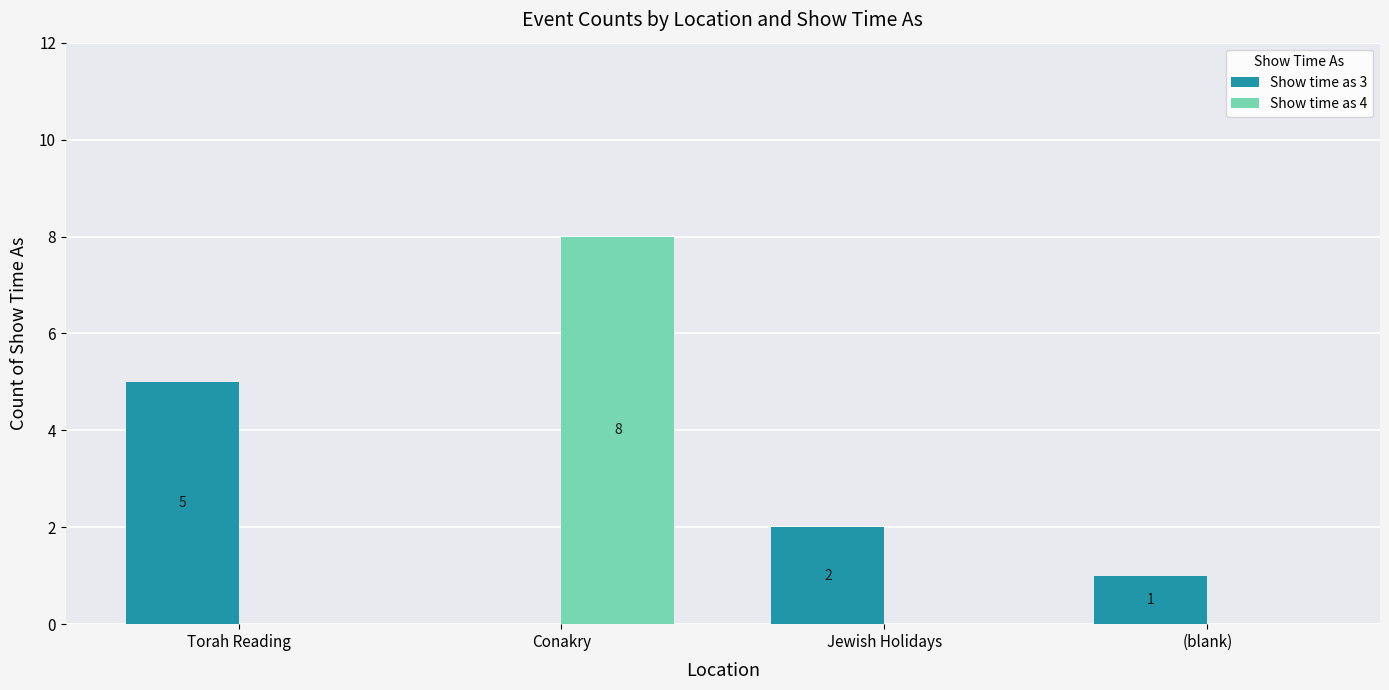

Which series has the widest spread of values?

Show time as 4